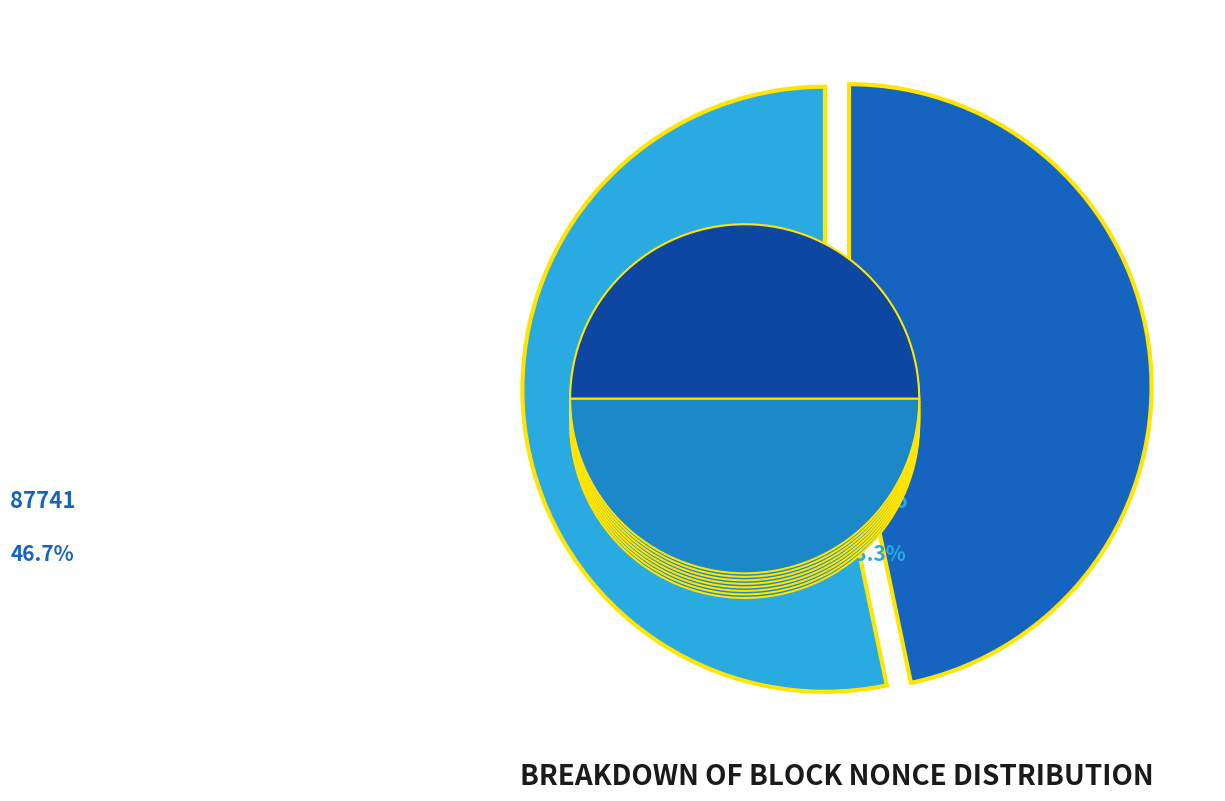

Count the number of slices in the pie.

2